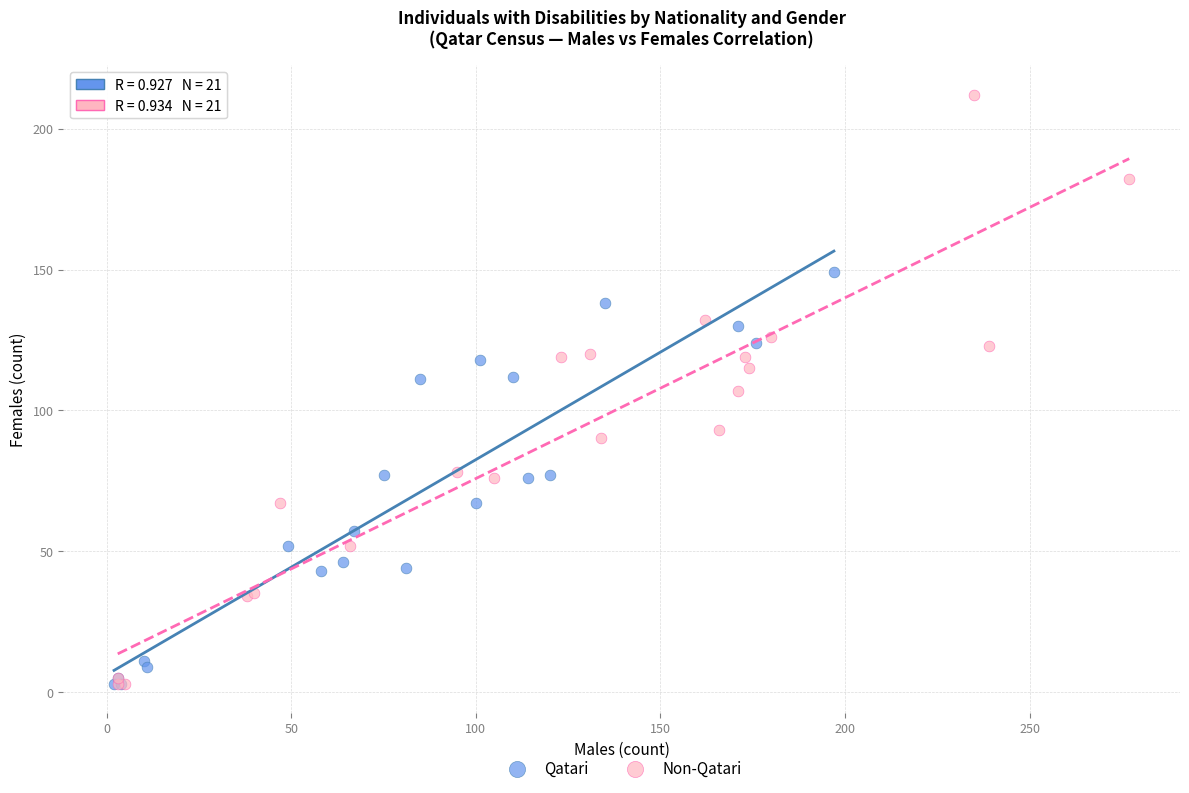

Which series has the widest spread of Y values?

Non-Qatari